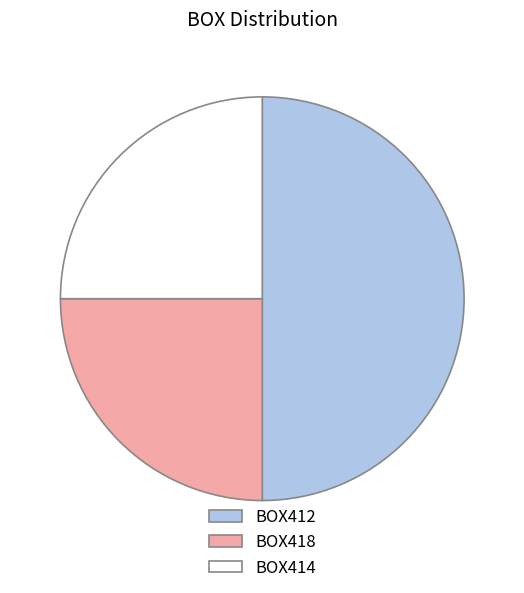

Between BOX418 and BOX412, which is larger?

BOX412